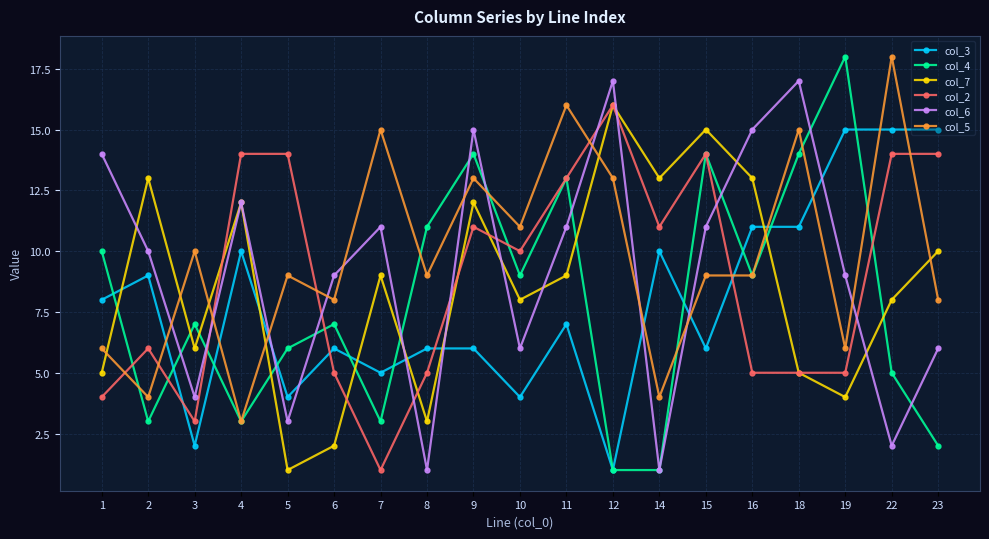

True or false: col_5 and col_4 cross at least once.

True